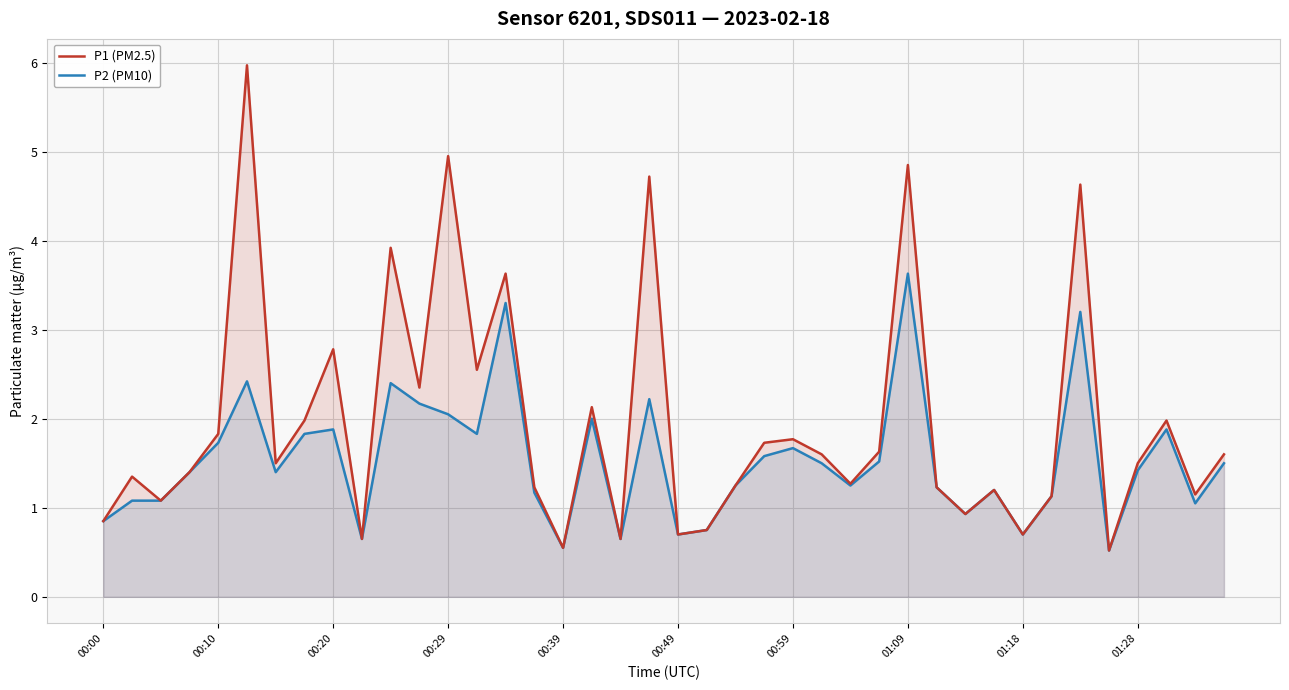

List the series in order of their peak value, highest first.

P1 (PM2.5), P2 (PM10)